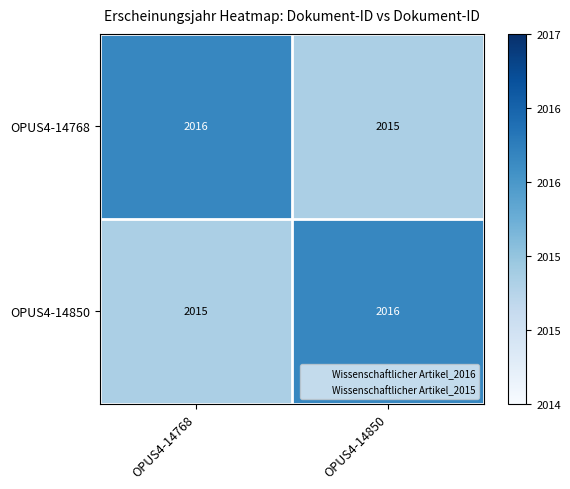

At which label does OPUS4-14768 reach its peak?

OPUS4-14768